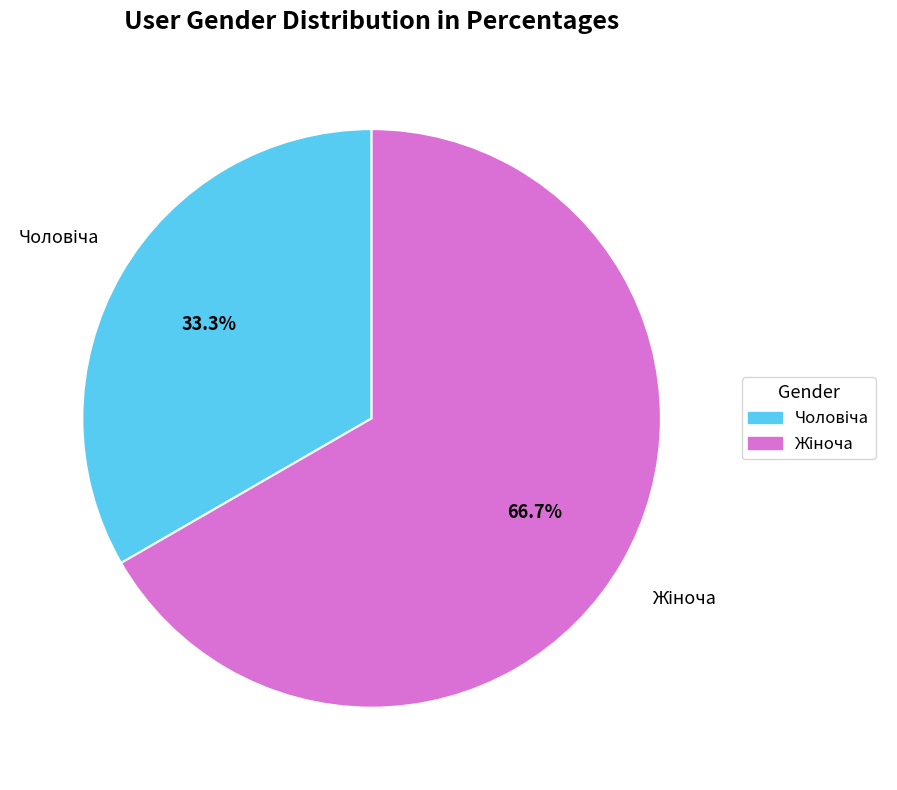

Does any single category account for the majority?

Yes